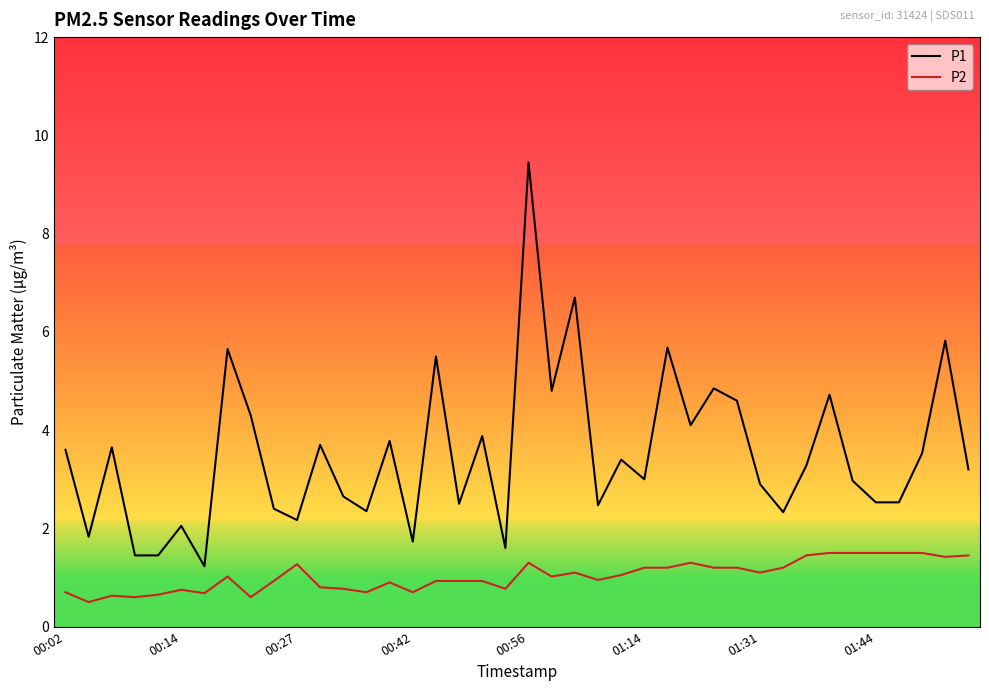

What is the difference between the maximum and minimum values in the P1 series?

8.2